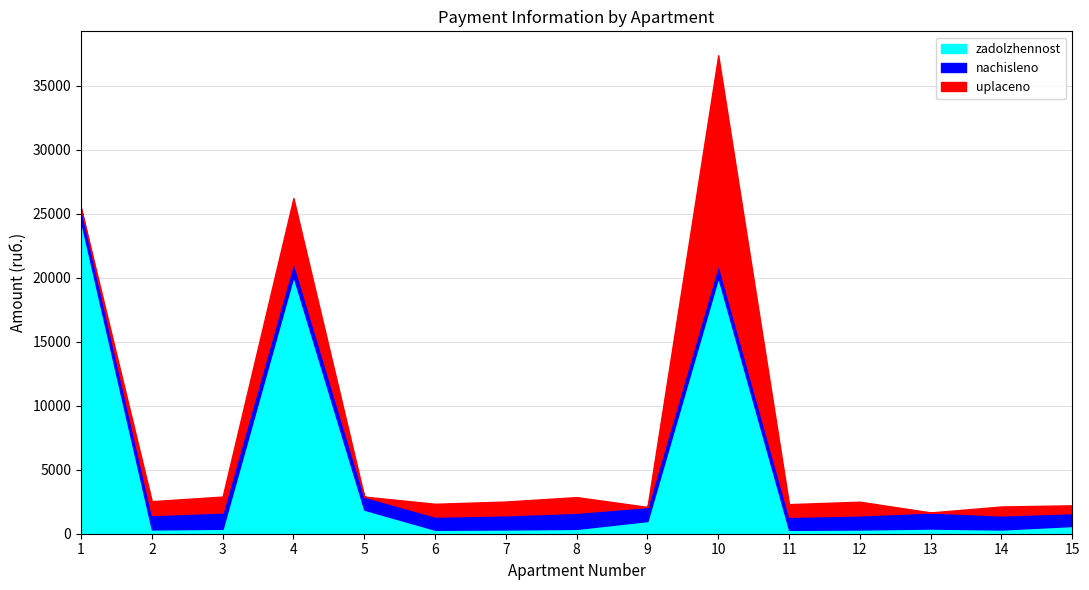

Where does the uplaceno series first go above 997?

2